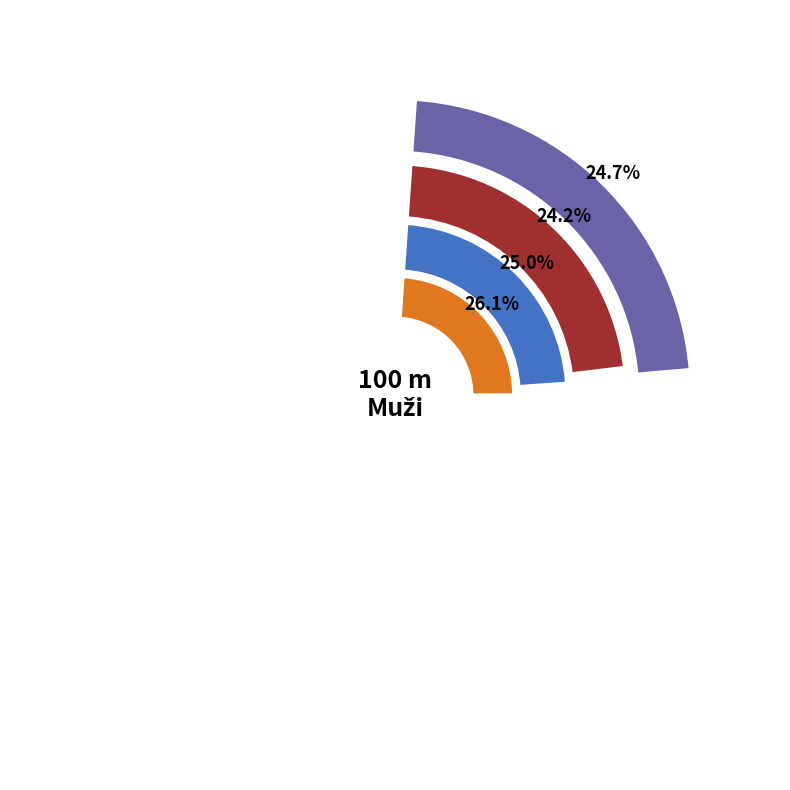

Count the number of slices in the pie.

4